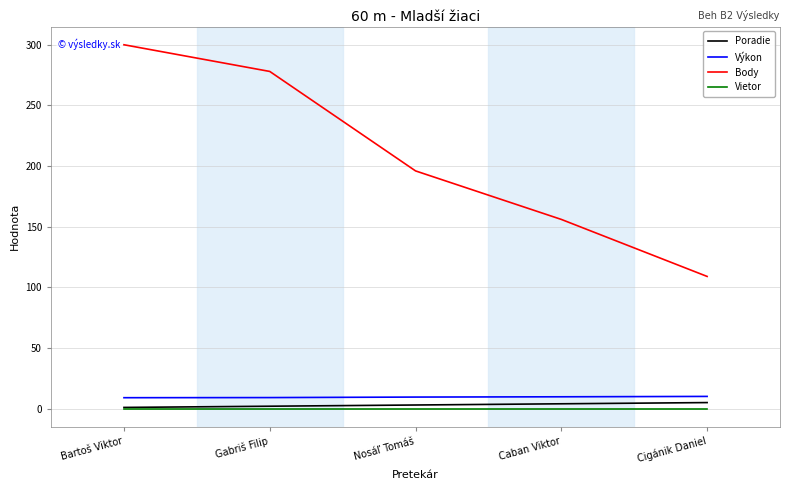

Which category has the highest value across all series?

Bartoš Viktor